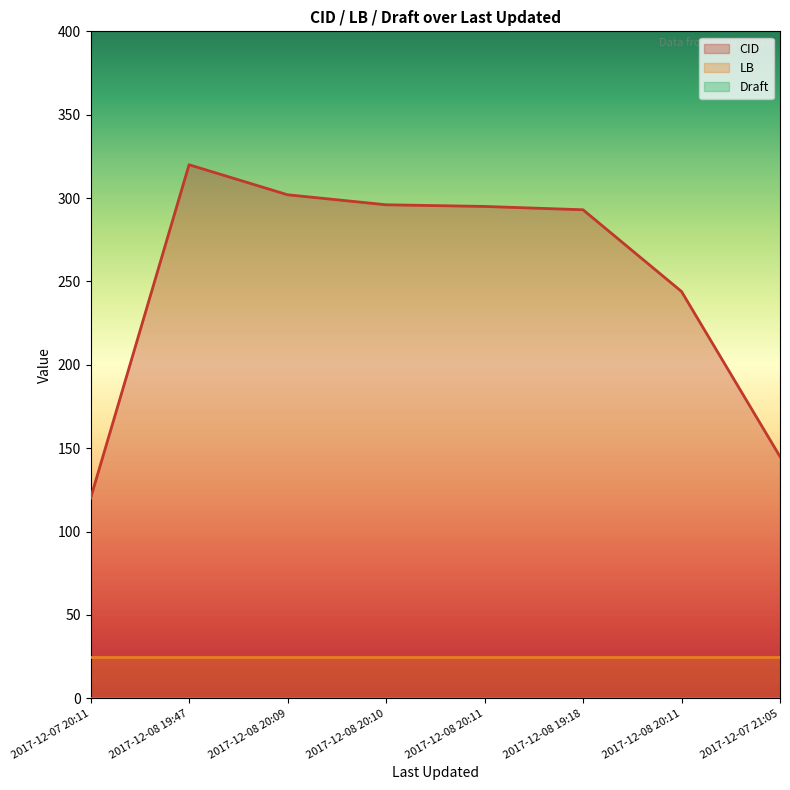

What is the label of the 6th point from the left?

2017-12-08 19:18